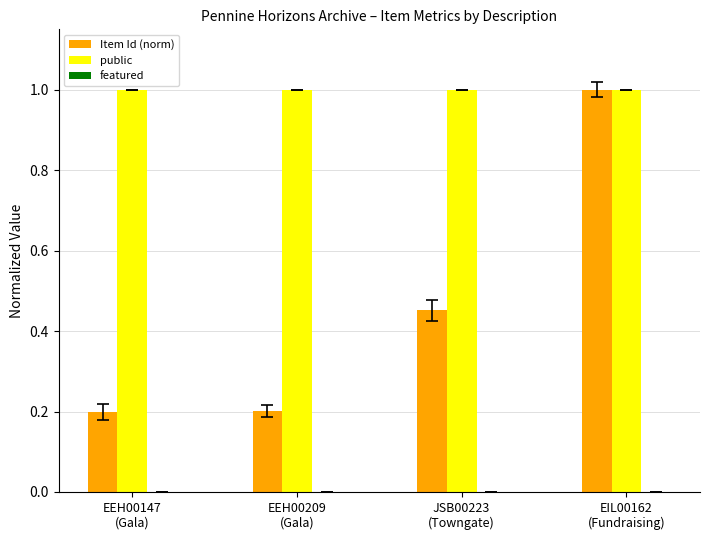

Count the Item Id (norm) values in the range 0 to 1.

4